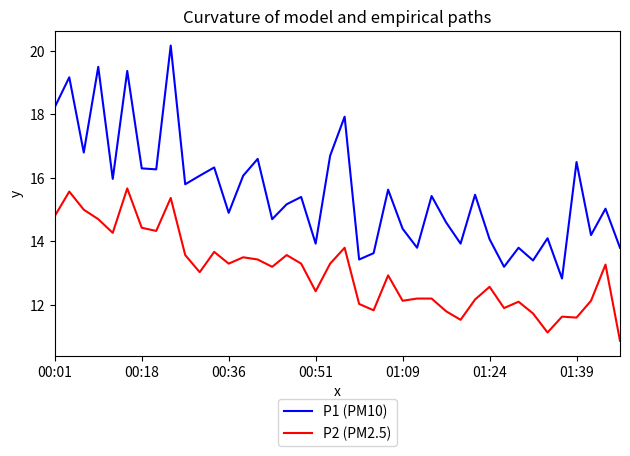

What is the lowest value of the P1 (PM10) series?

12.8